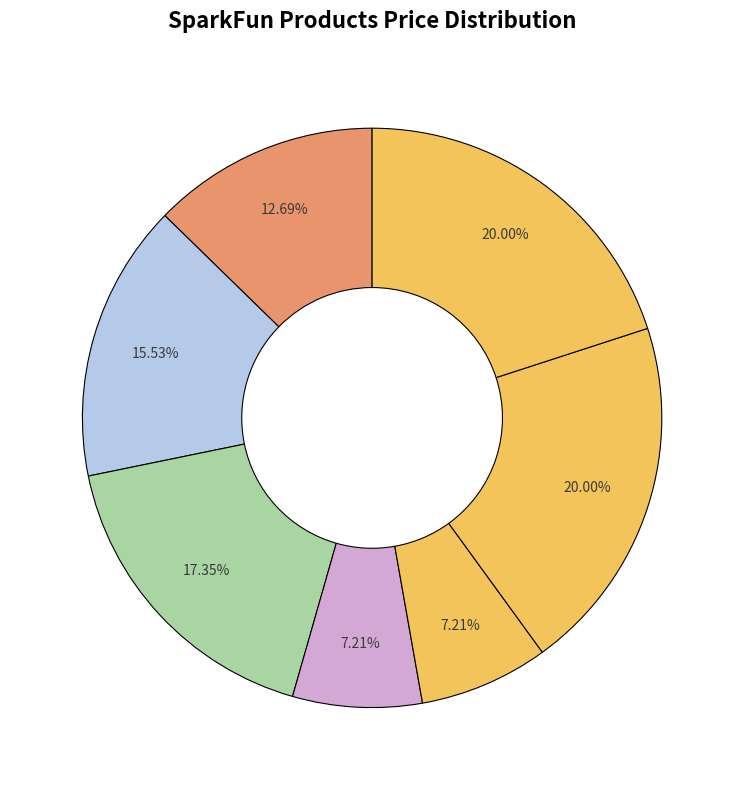

Which category has the biggest portion of the pie?

DEV-11113